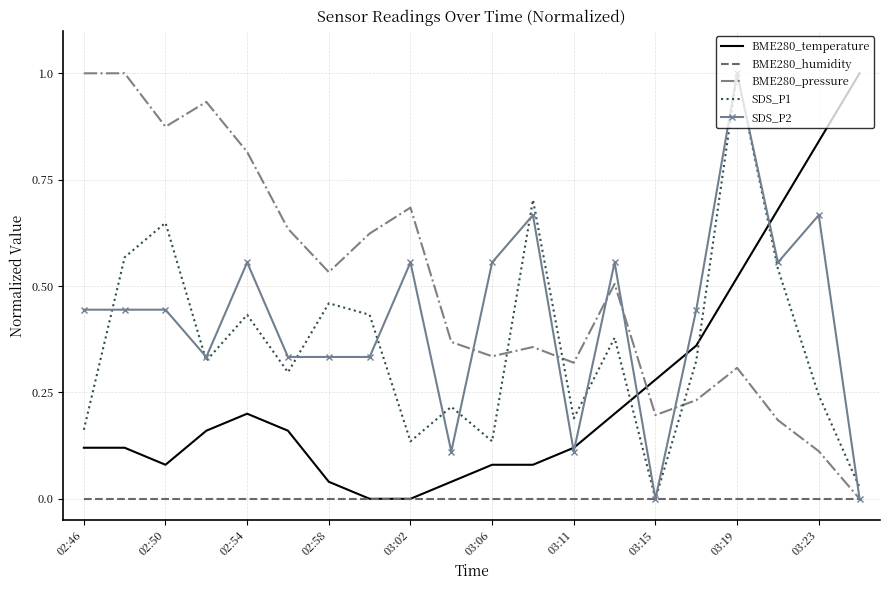

Which series has the largest total across all categories?

BME280_pressure